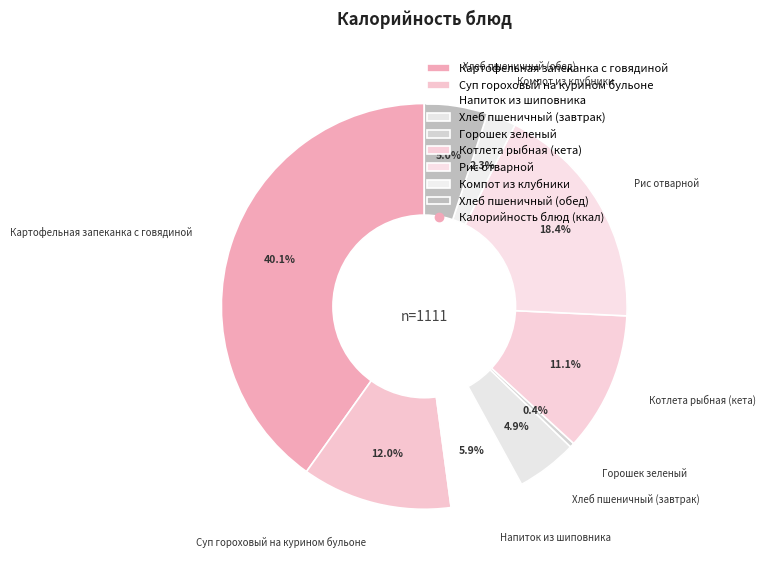

To the nearest percent, what is the difference between the largest and smallest slice percentages?

40%